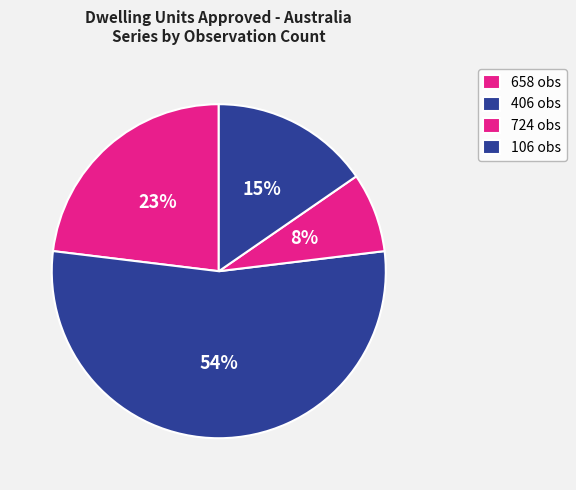

Count the number of slices in the pie.

4